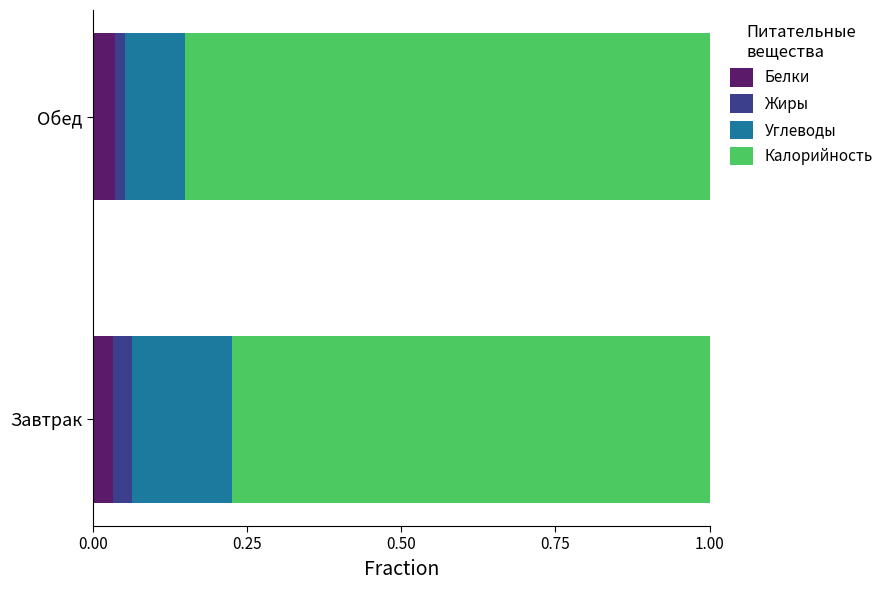

What is the total value across all series at Завтрак?

1.0